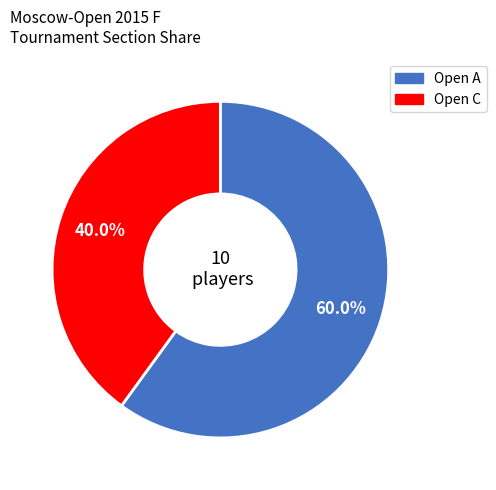

Combined, do Open A and Open C account for over 50%?

Yes